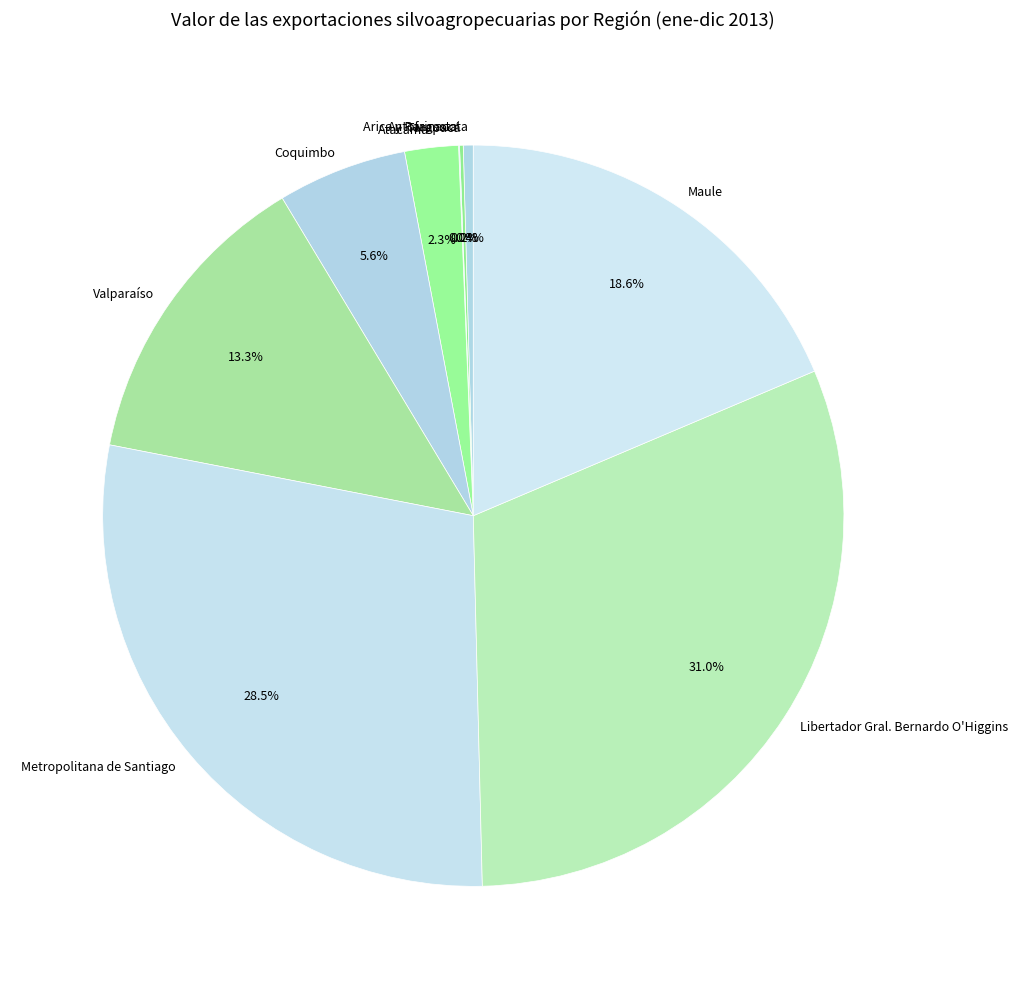

What percentage is NOT represented by Libertador Gral. Bernardo O'Higgins?

69.0%